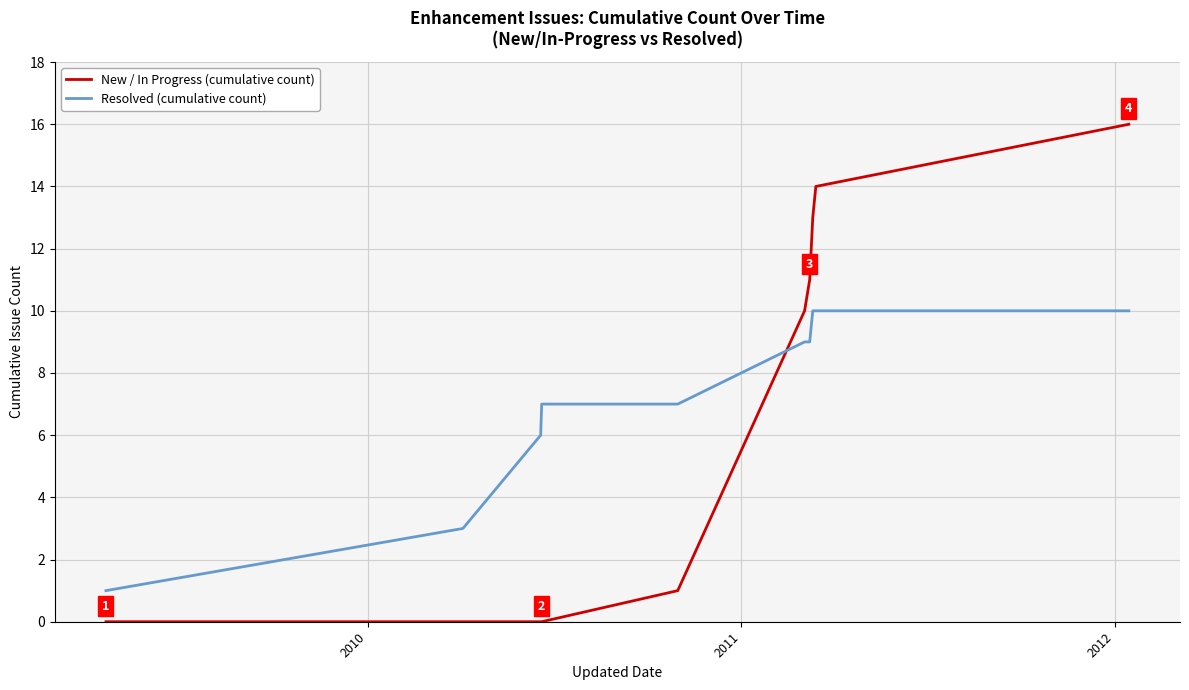

After their last crossing, which series has the higher values: New / In Progress (cumulative count) or Resolved (cumulative count)?

New / In Progress (cumulative count)